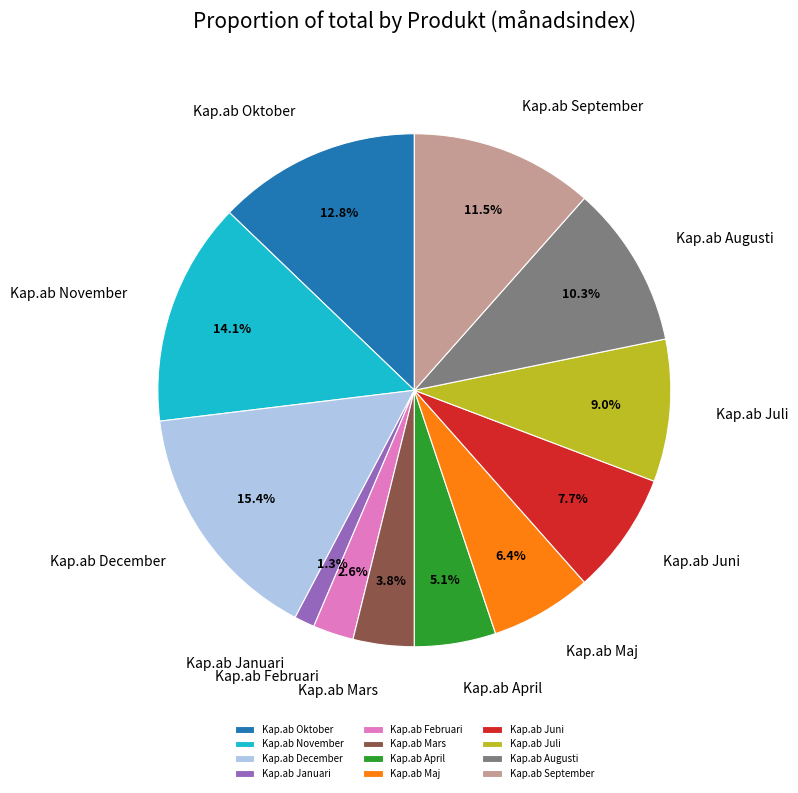

Approximately how many times larger is the value at Kap.ab Oktober compared to Kap.ab Juli?

1.4